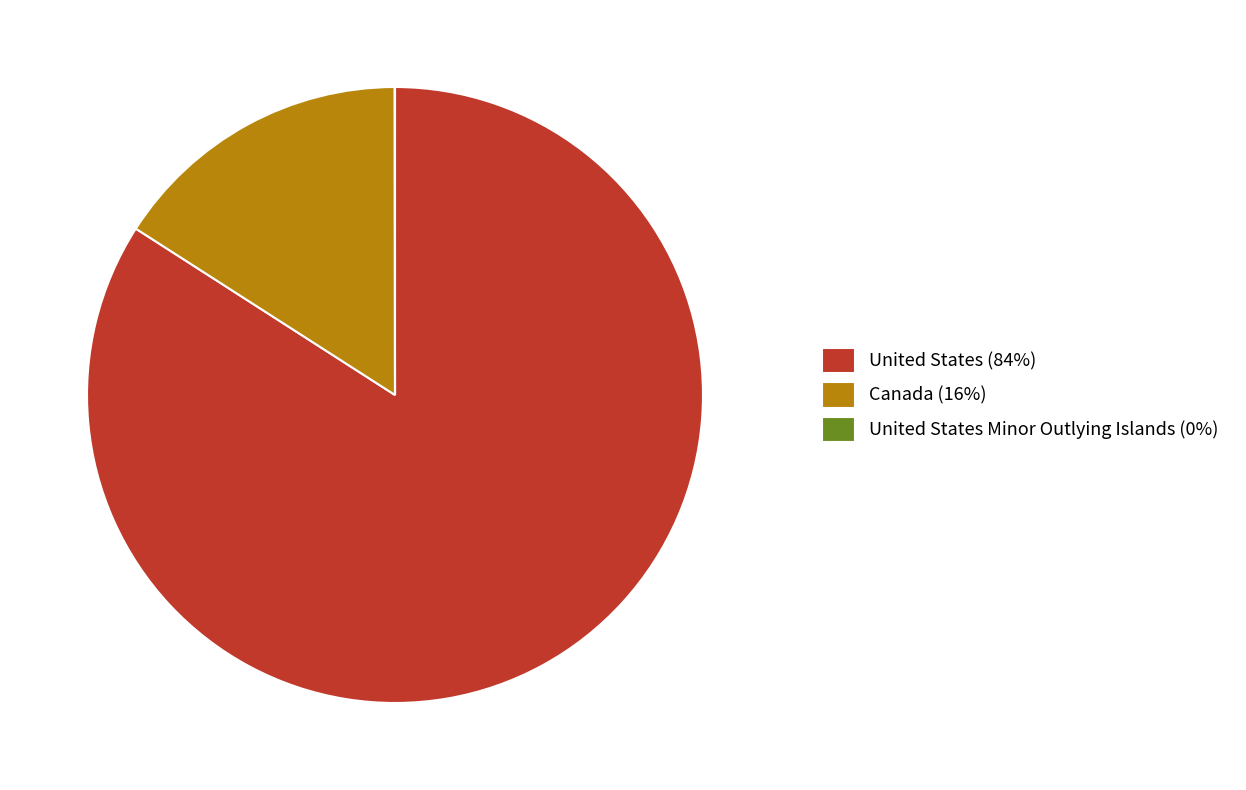

Which has a higher value, Canada (16%) or United States (84%)?

United States (84%)